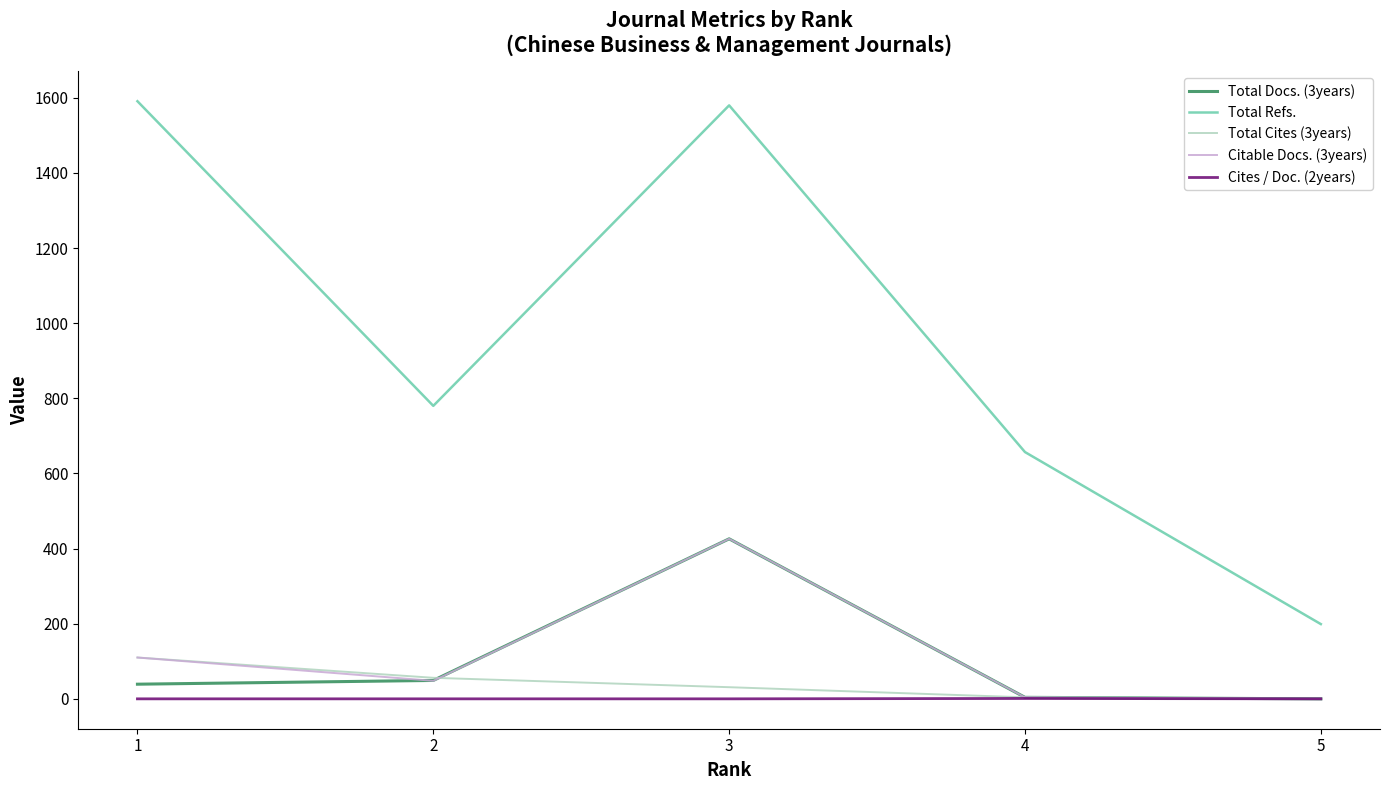

Which series has the largest range (max minus min)?

Total Refs.